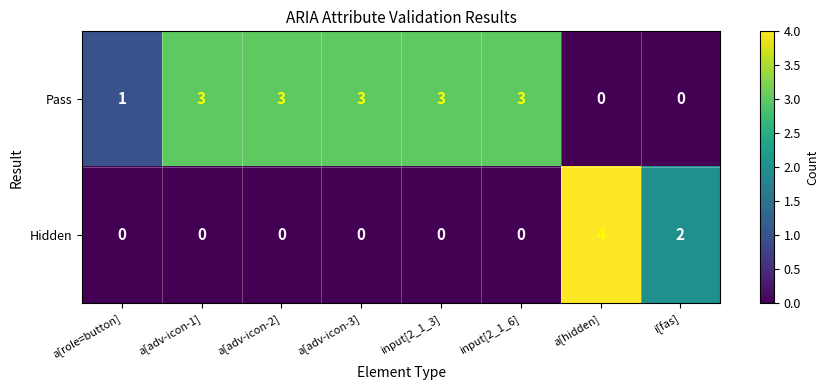

What is the sum of all Hidden values?

6